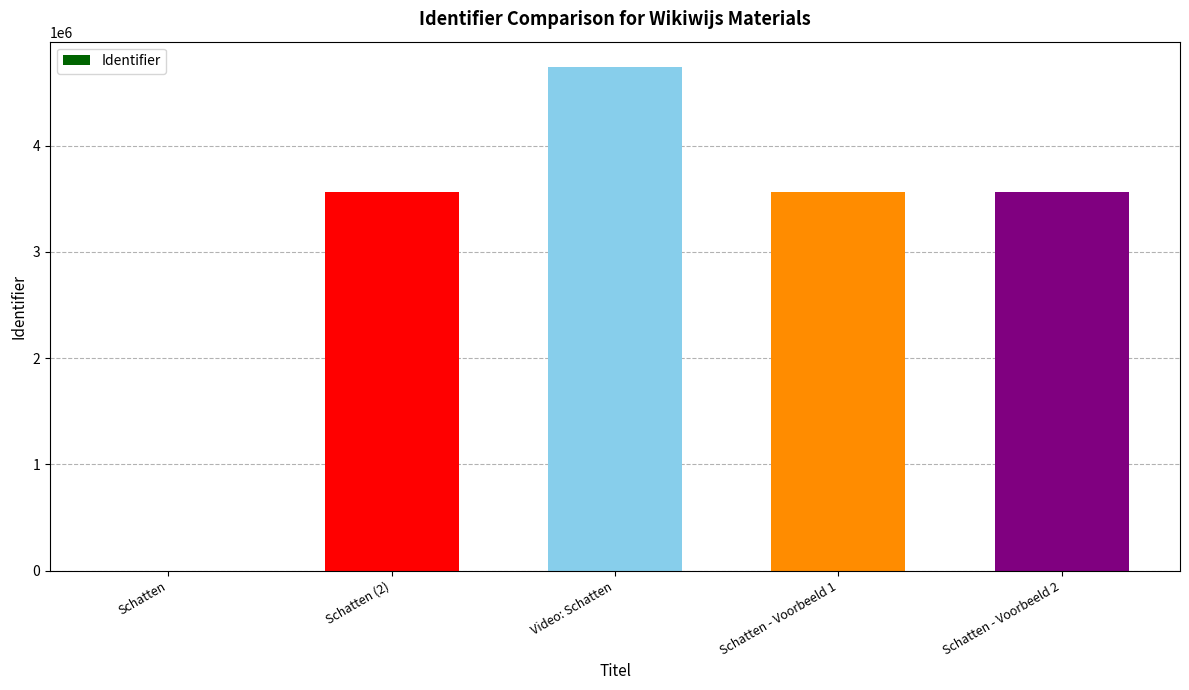

The value at Schatten - Voorbeeld 2 is 3559136. True or false?

True